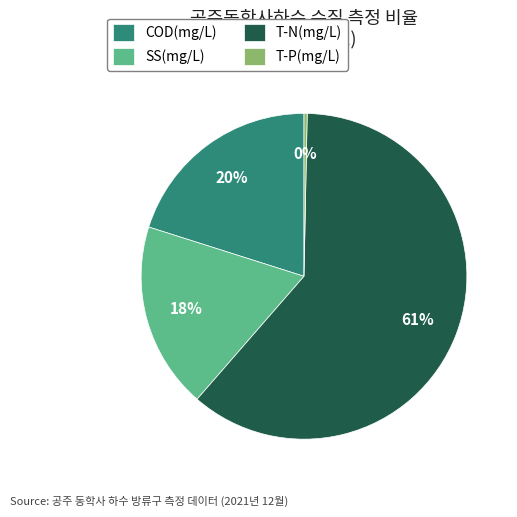

True or false: COD(mg/L) accounts for 20% of the total.

True